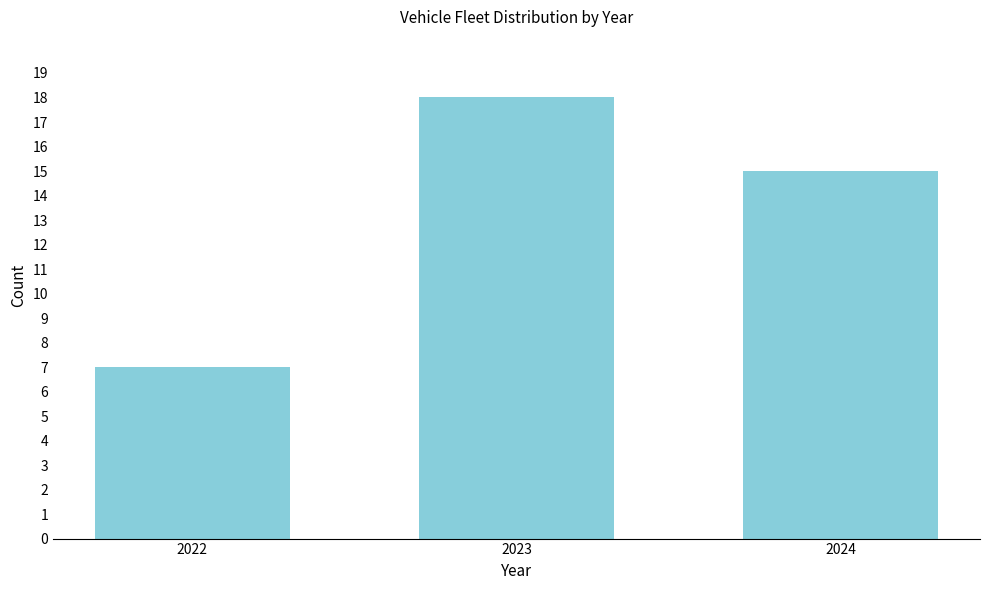

Reading left to right, transcribe all the data shown in this chart.

2022=7	2023=18	2024=15